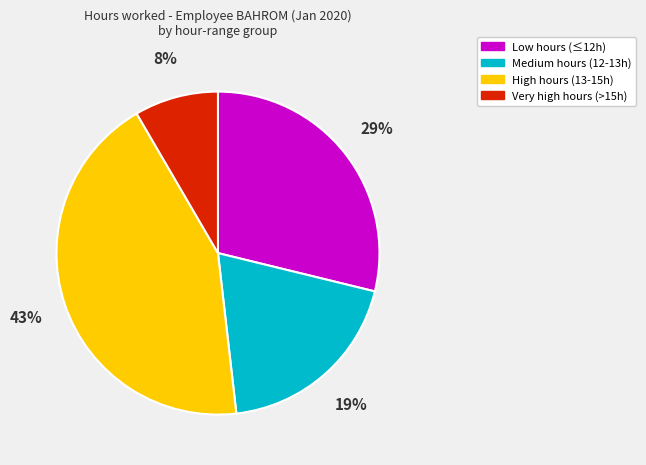

Which slice is the largest?

High hours (13-15h)